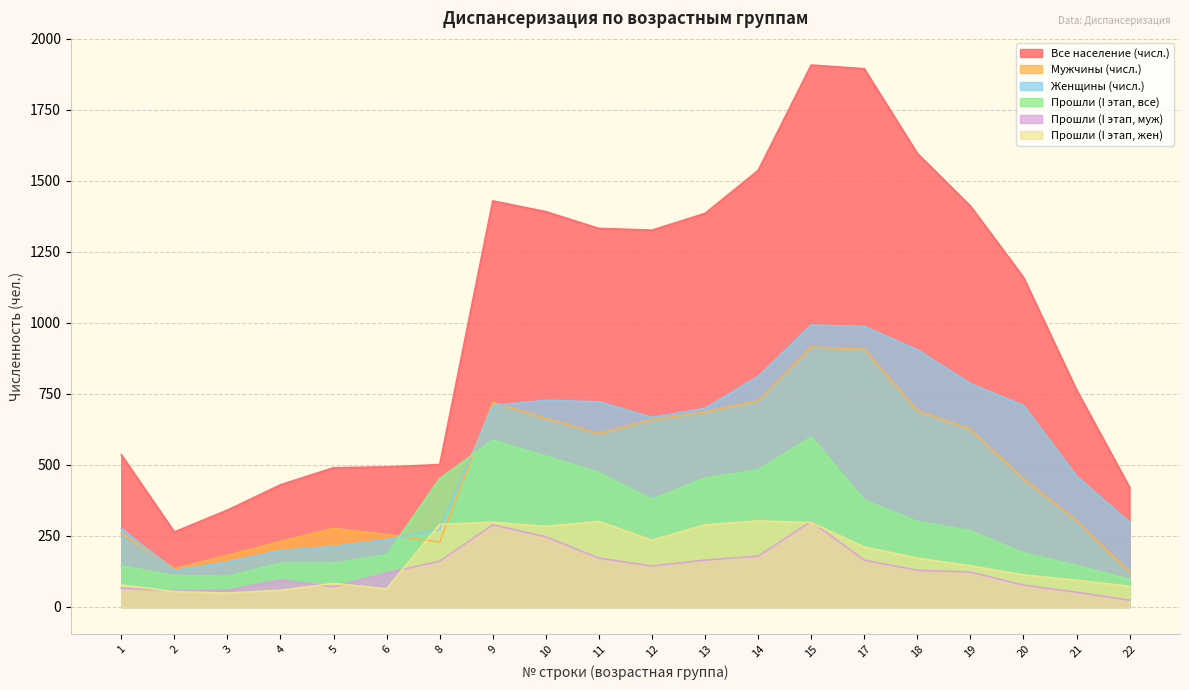

What is the maximum value for Мужчины (числ.)?

915